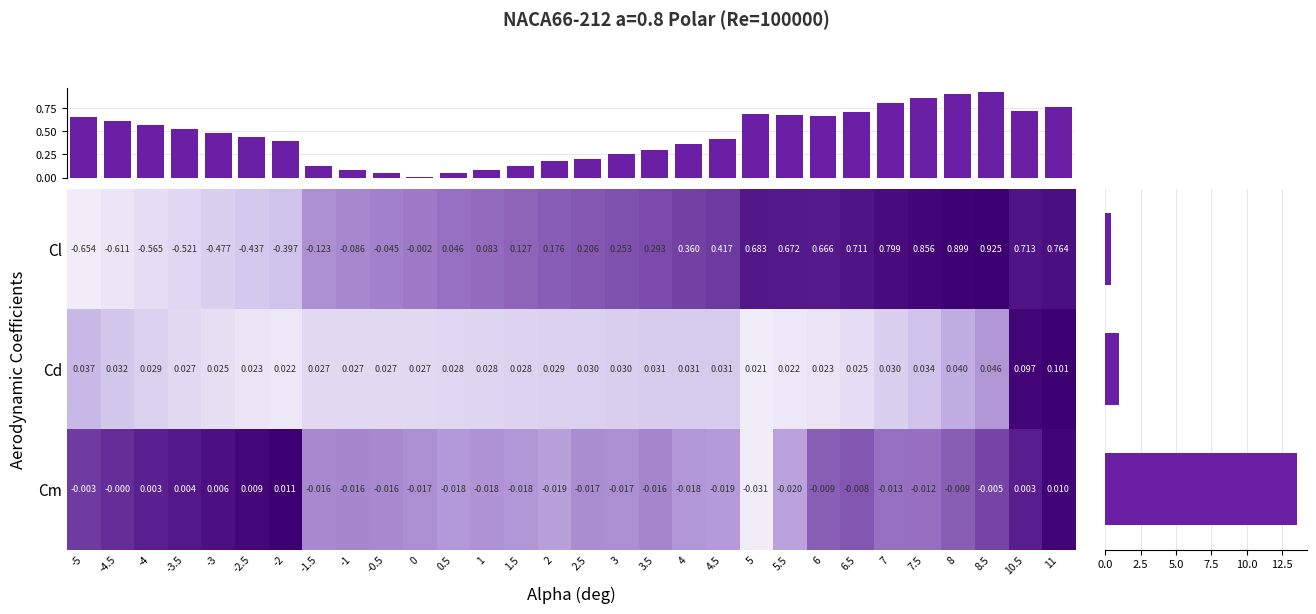

Is the value of Cl at 2 greater than the value of Cm at 11?

Yes